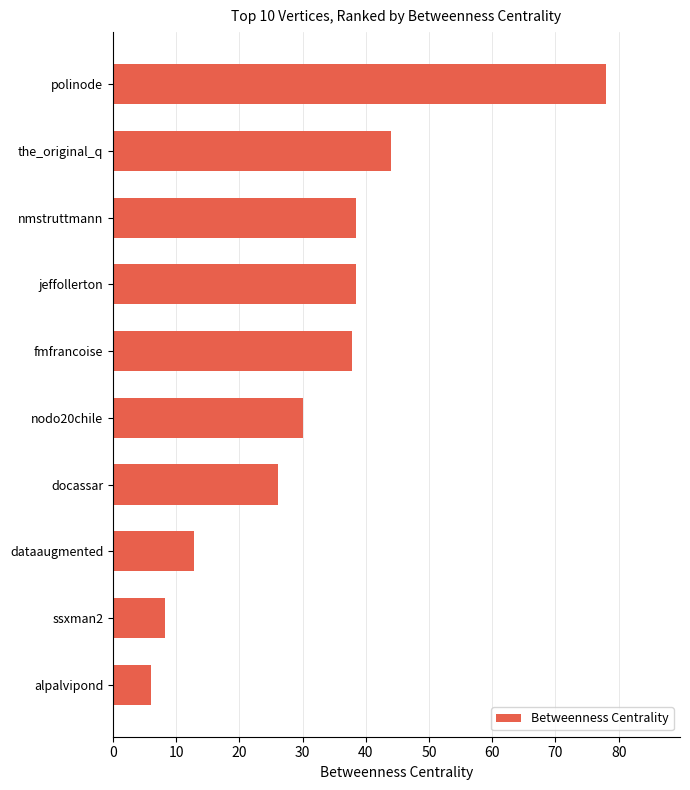

What is the difference between the maximum and second lowest values?

69.8